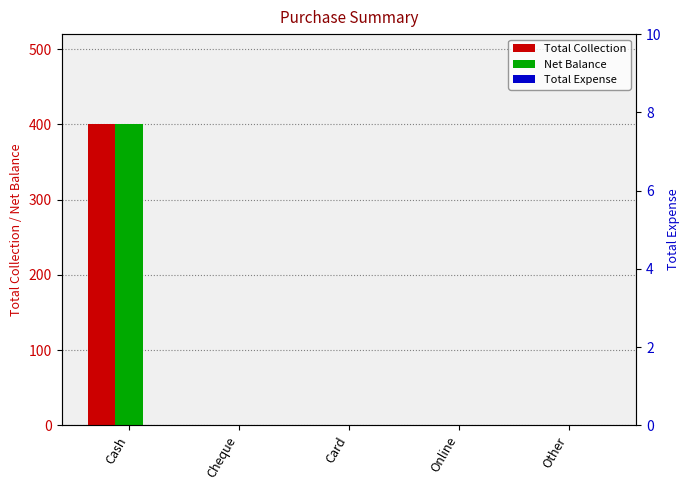

Reading right to left, extract all data points from this chart.

Total Collection: 0	0	0	0	400
Net Balance: 0	0	0	0	400
Total Expense: 0	0	0	0	0